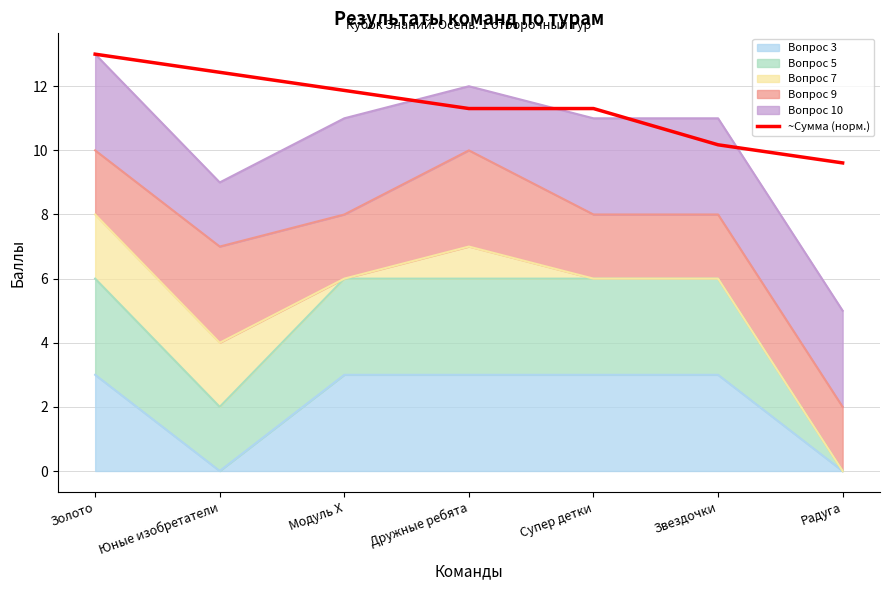

What is the approximate value at Модуль X?

11.9